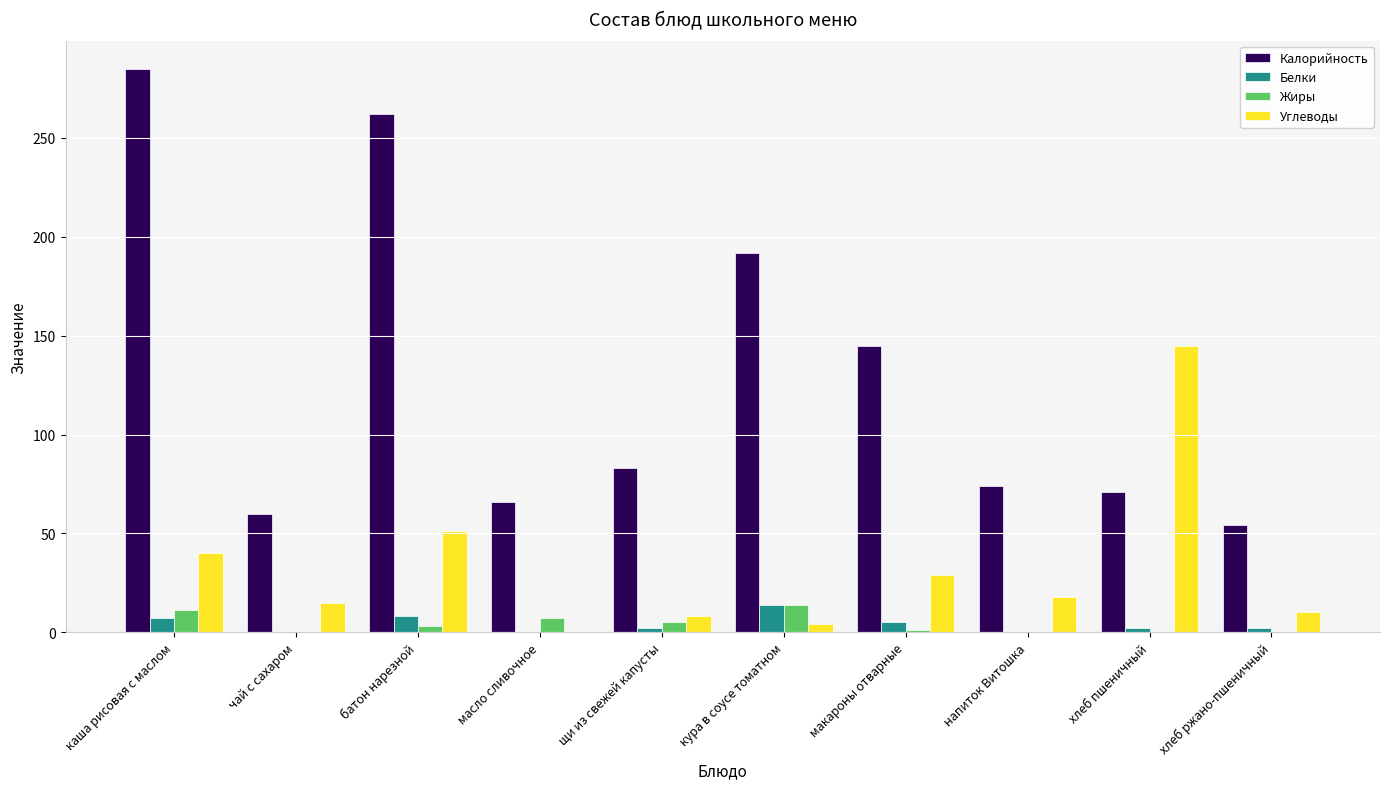

What is the sum of all Жиры values?

41.0